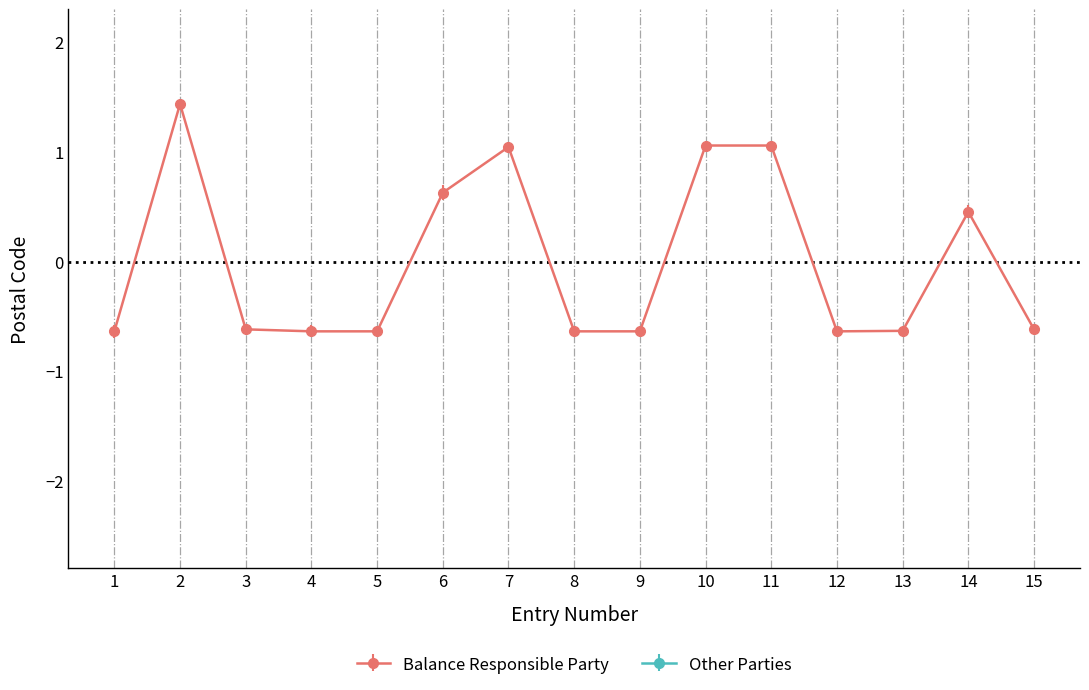

The value at 14 is 0.5. True or false?

True